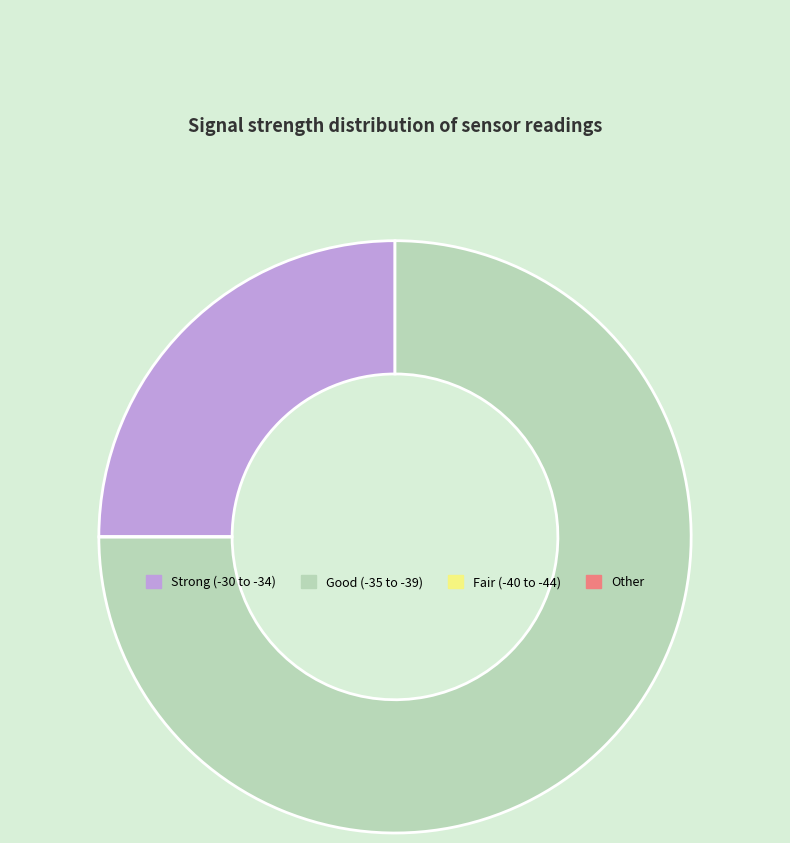

Is it true that Good (-35 to -39) is 75% of the pie?

True